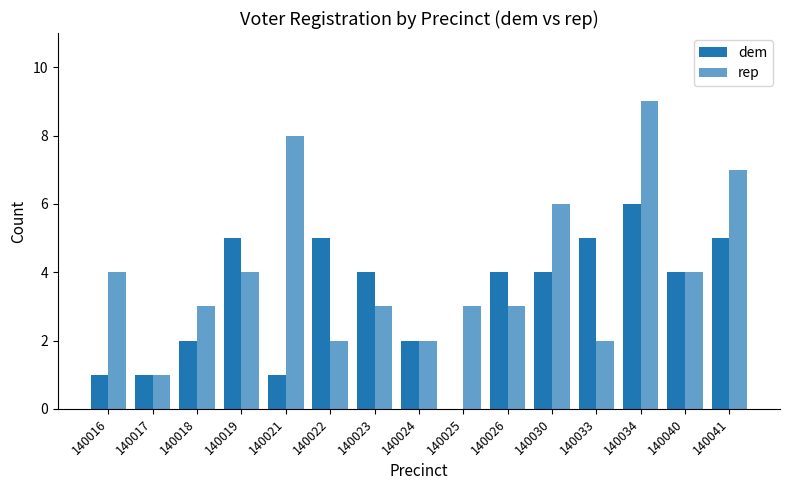

What is the average value of the rep series?

4